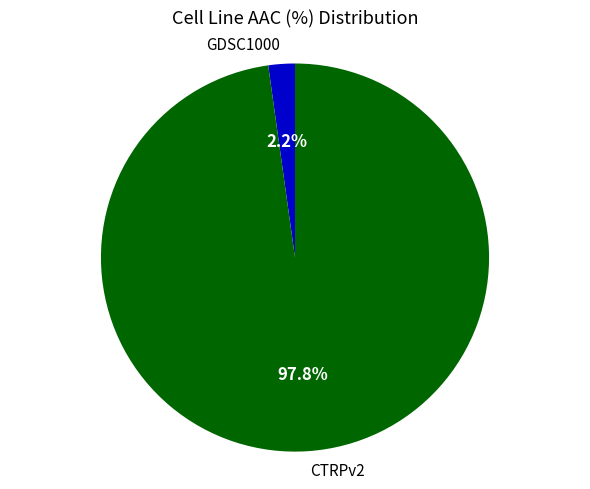

Is it true that CTRPv2 is 98% of the pie?

True